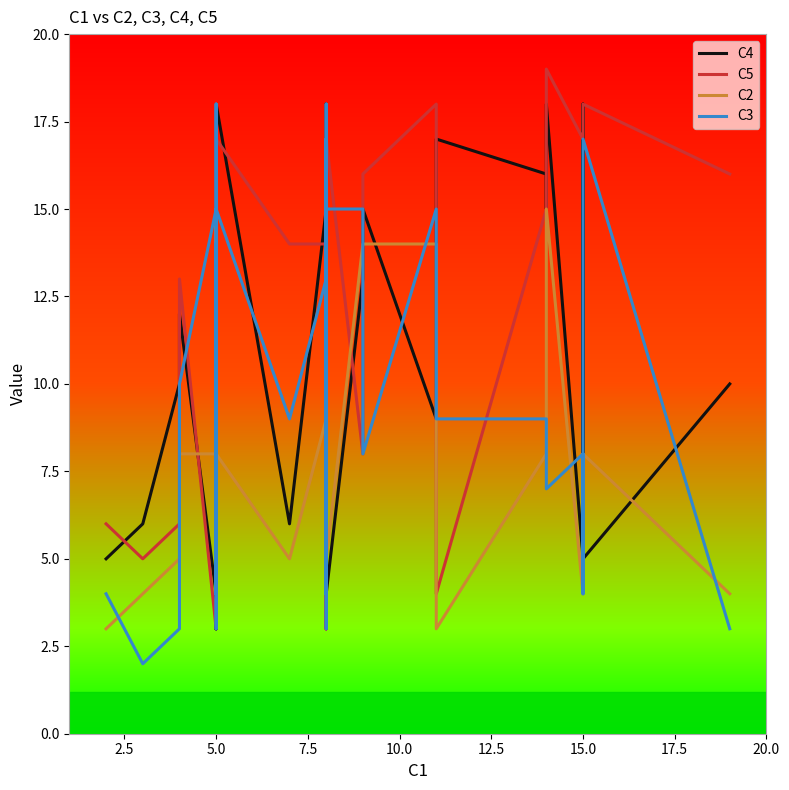

What is the value of the C3 point at the 23rd from the left?

13